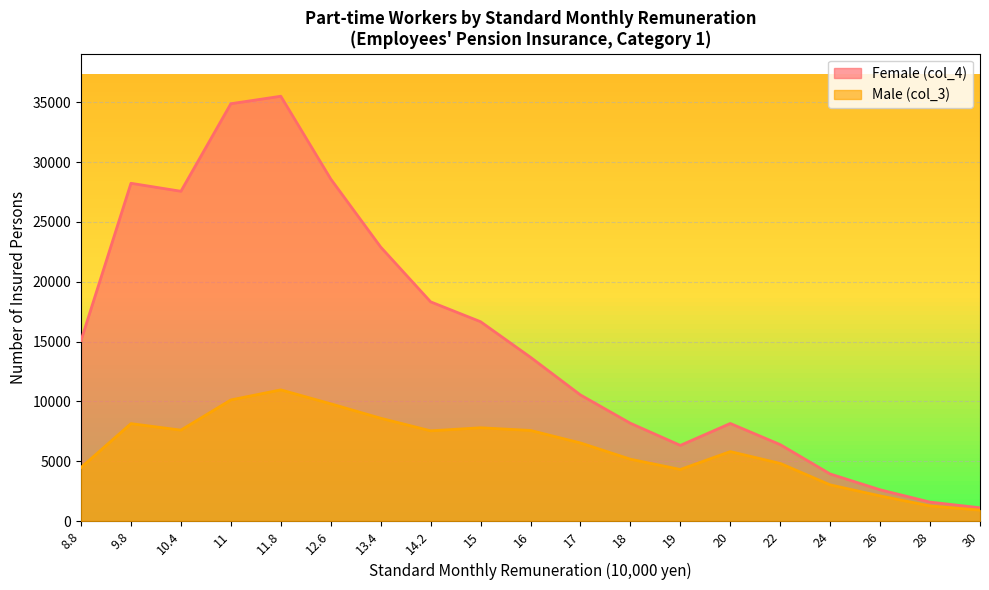

True or false: Female (col_4) has a value of 11088 at 18.

False